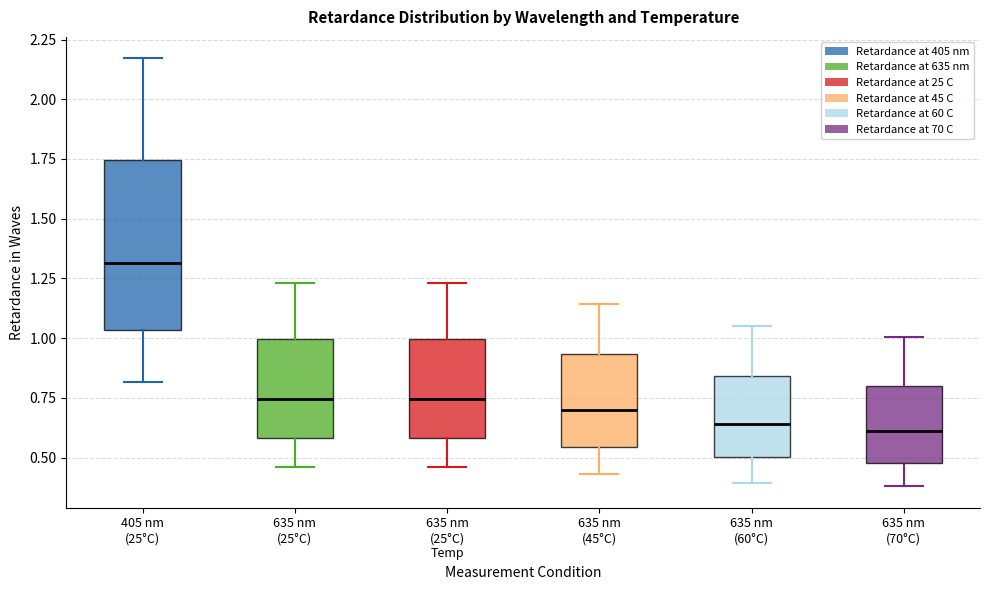

Reading left to right, transcribe this box plot: for each box, give where its median line is, the range the box spans, and where its two whiskers end, as read against the y-axis. The values are not printed on the chart, so give them approximately, as read against the axis.

405 nm (25°C): median 1.30, box 1.05 to 1.75, whiskers 0.80 to 2.15
635 nm (25°C): median 0.75, box 0.60 to 1.00, whiskers 0.45 to 1.25
635 nm (25°C) Temp: median 0.75, box 0.60 to 1.00, whiskers 0.45 to 1.25
635 nm (45°C): median 0.70, box 0.55 to 0.95, whiskers 0.45 to 1.15
635 nm (60°C): median 0.65, box 0.50 to 0.85, whiskers 0.40 to 1.05
635 nm (70°C): median 0.60, box 0.50 to 0.80, whiskers 0.40 to 1.00